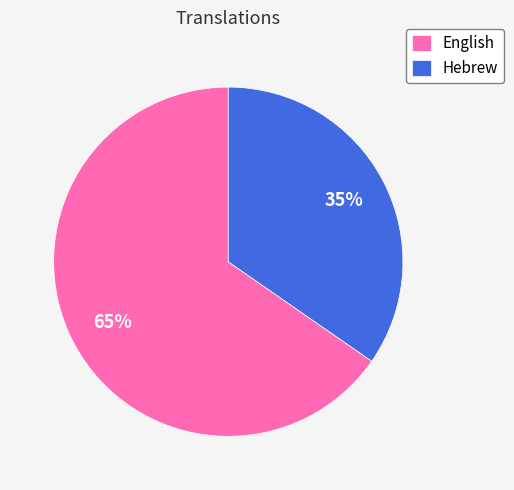

How many segments does this pie chart have?

2